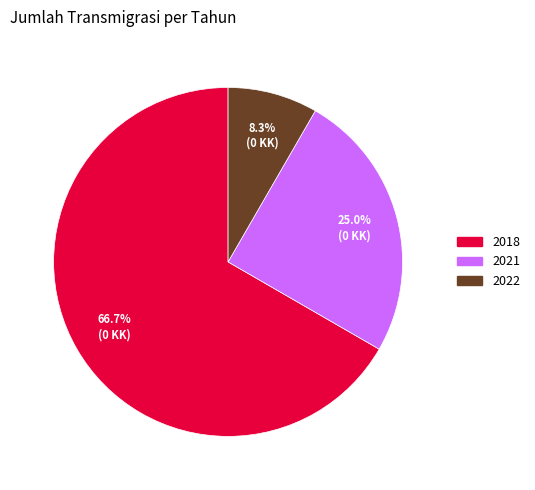

Combined, do 2022 and 2018 account for over 50%?

Yes